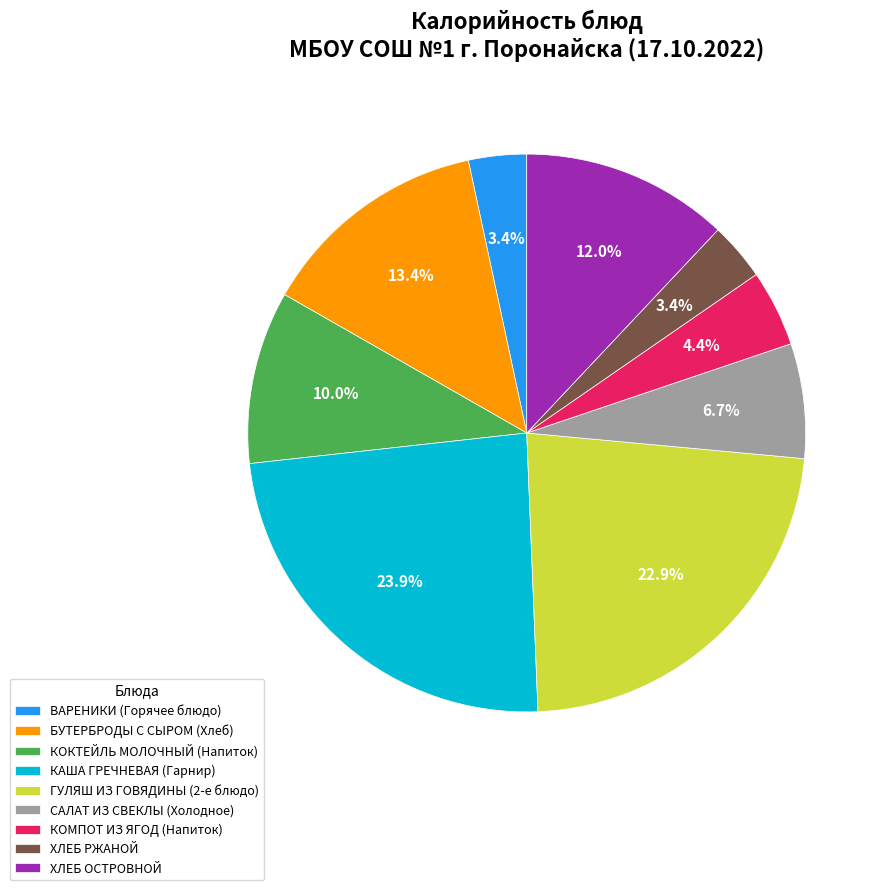

How much of the chart is everything except ГУЛЯШ ИЗ ГОВЯДИНЫ (2-е блюдо)?

77.1%